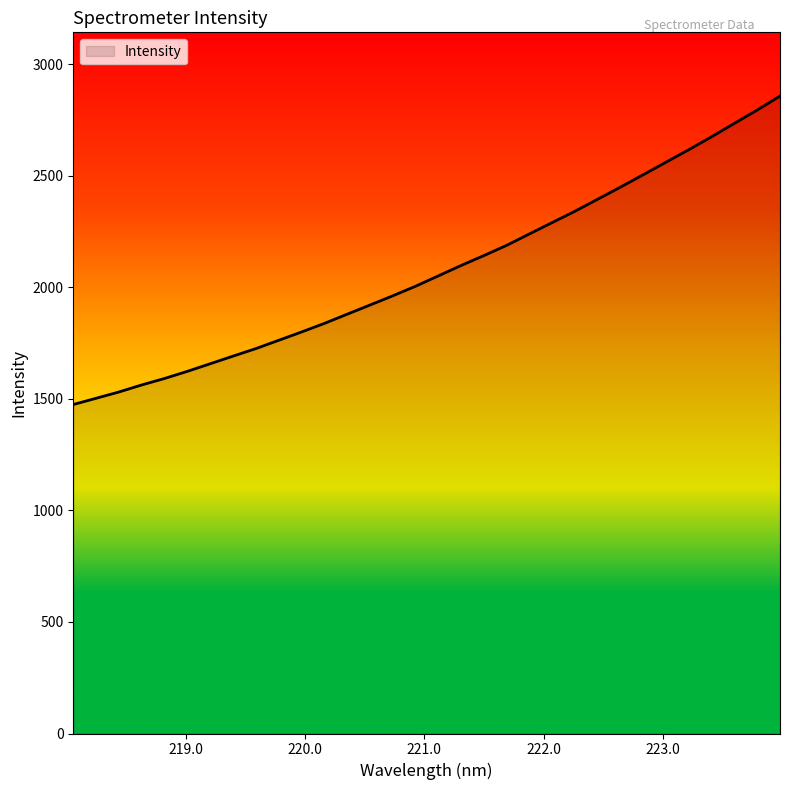

What is the smallest value displayed?

1474.4